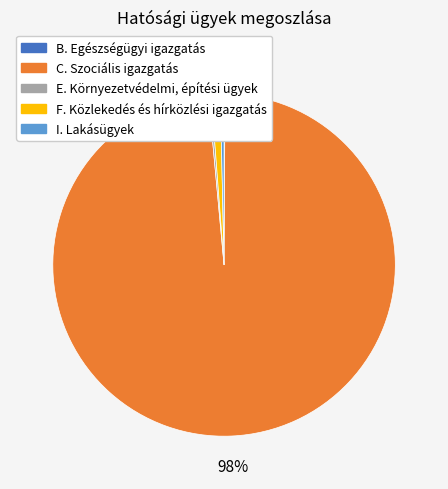

To the nearest percent, what is the average slice percentage?

20%